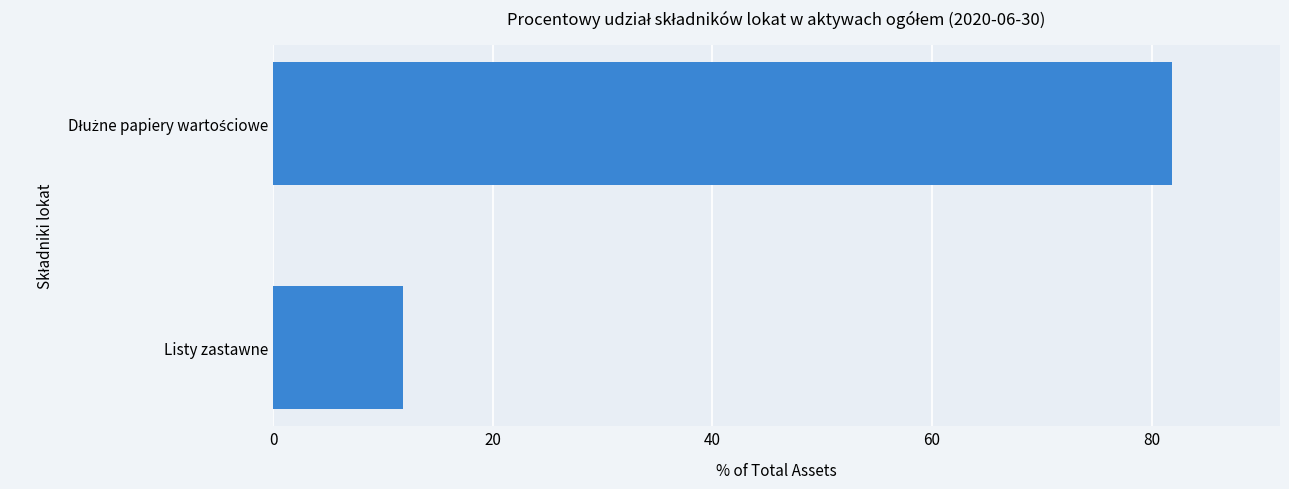

At which category does the chart reach its minimum across all series?

Listy zastawne